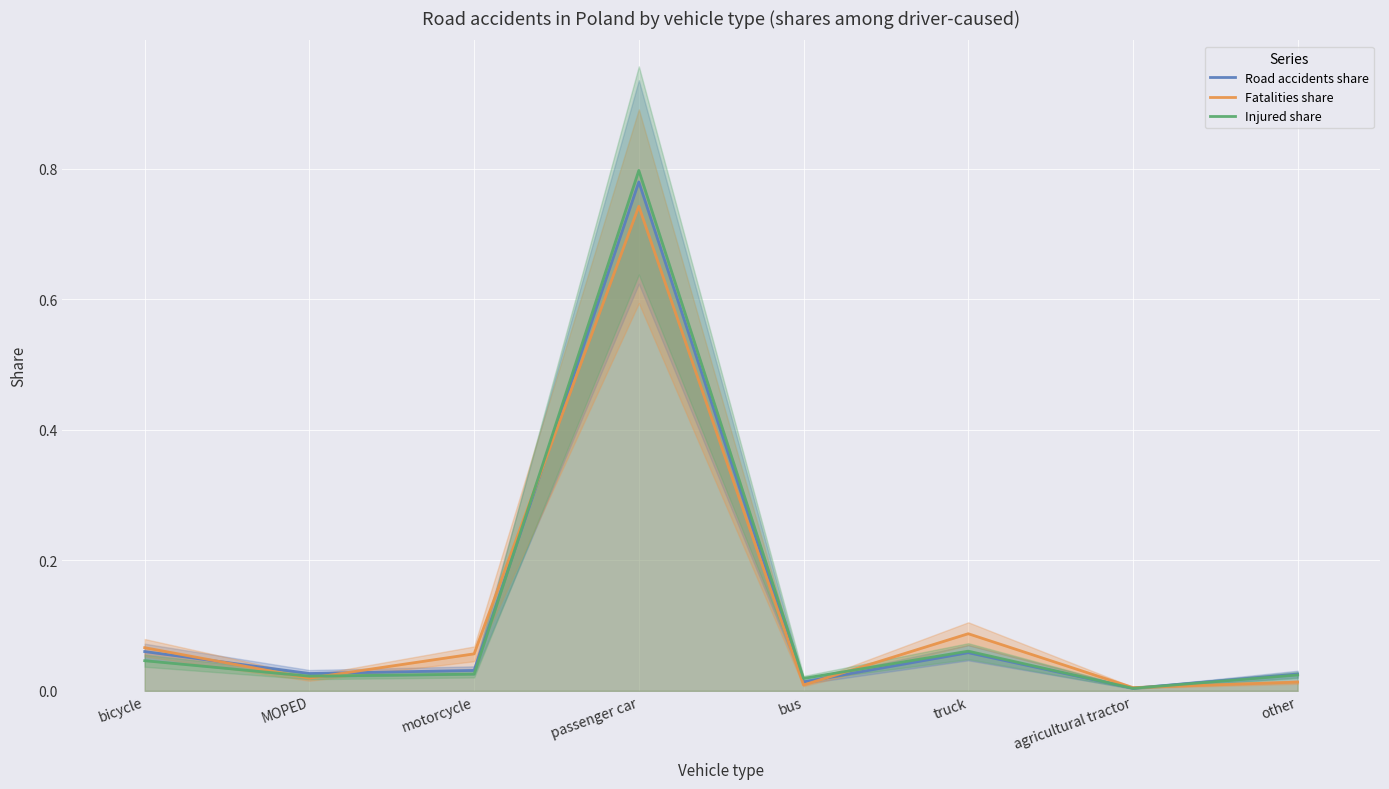

Between passenger car and bus, which is larger?

passenger car